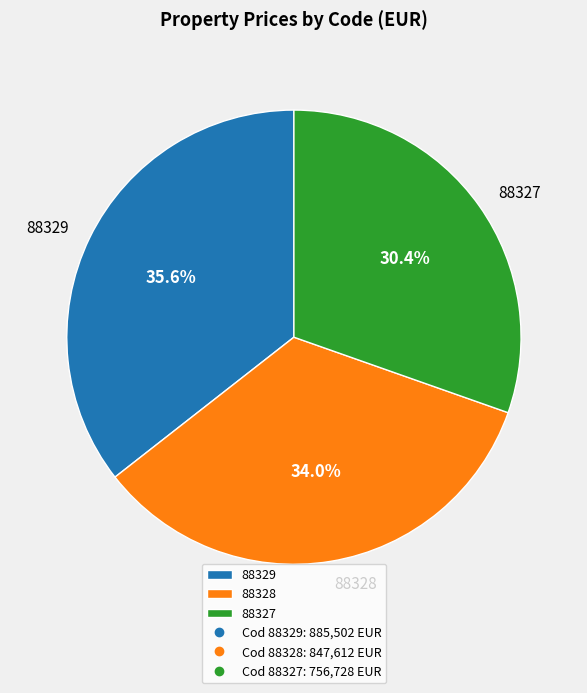

How much of the chart is everything except 88328?

66.0%